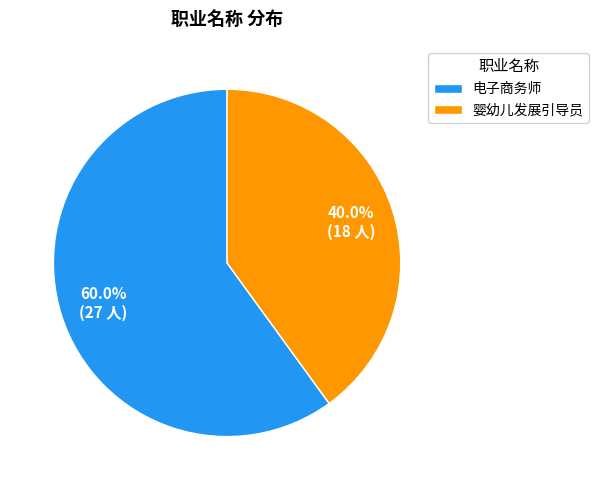

To the nearest percent, what percentage of the pie is 婴幼儿发展引导员?

40%